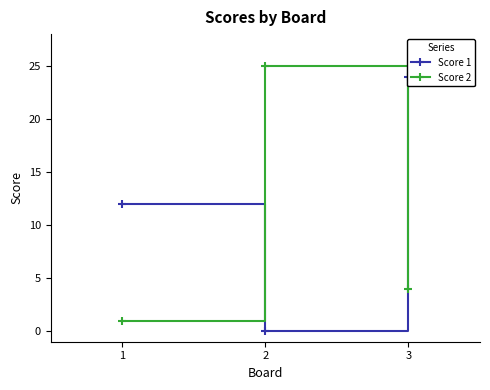

Count the Score 2 values in the range 1 to 25.

3